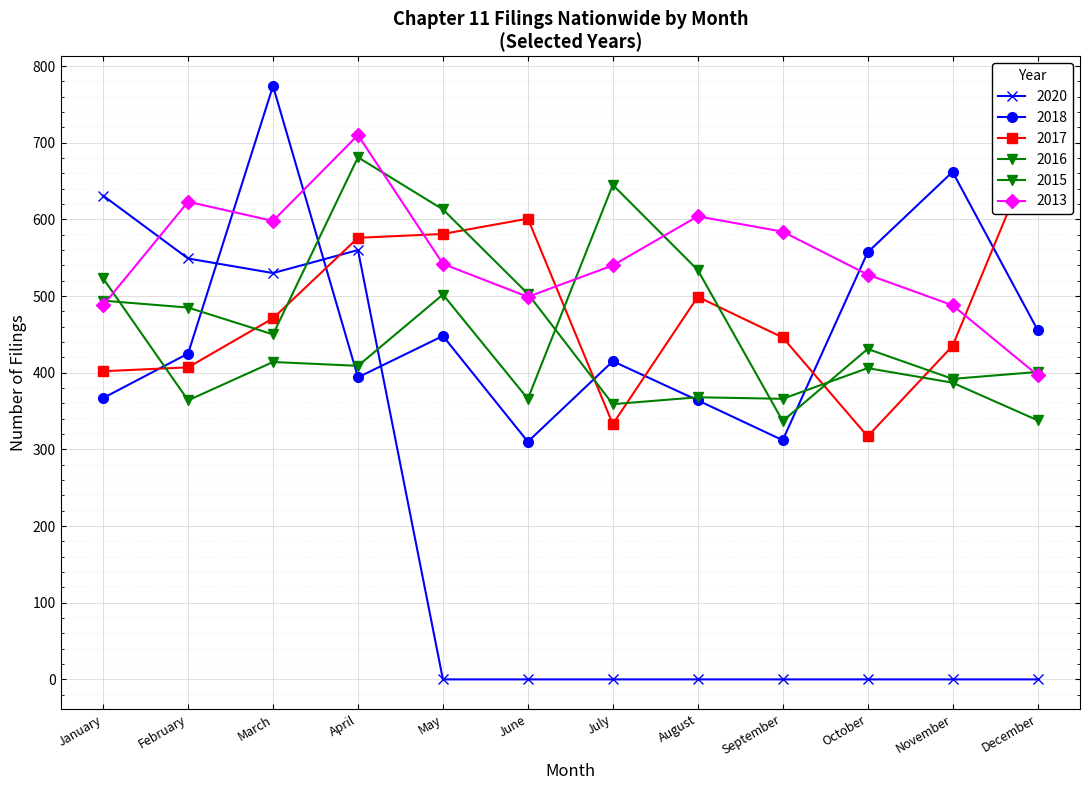

How many values in the 2020 series exceed 0?

4